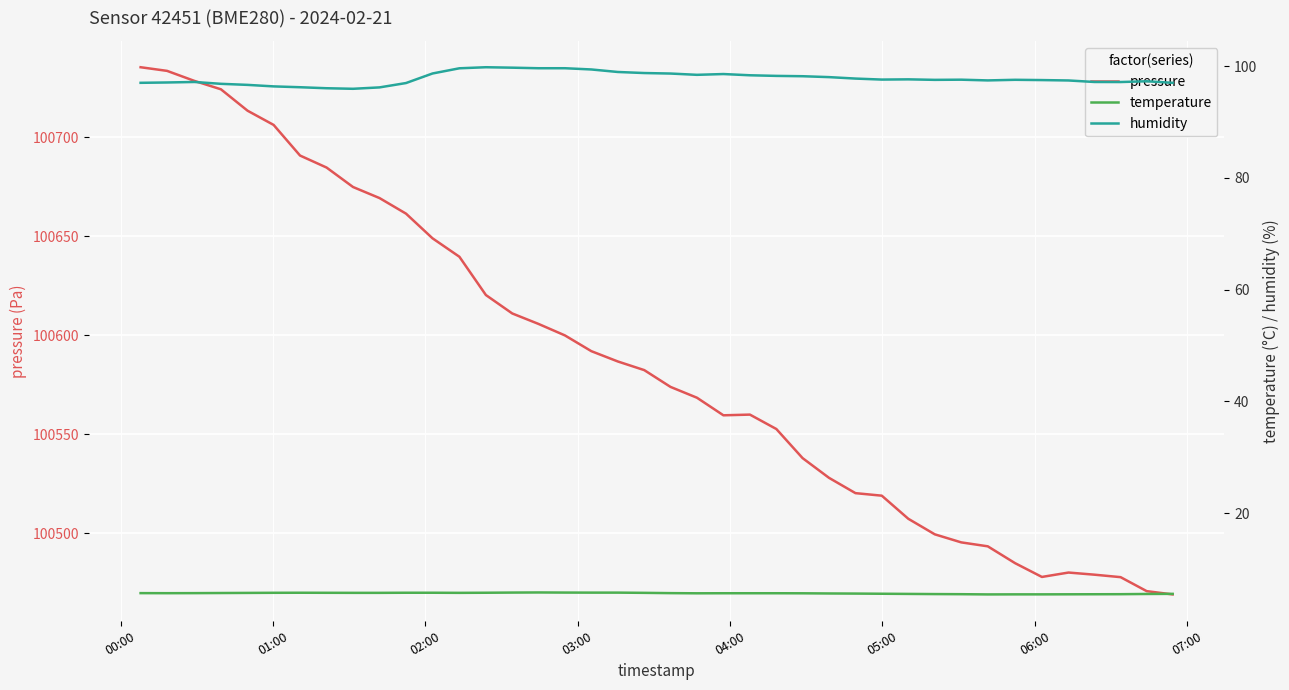

What is the maximum value for pressure?

100735.5